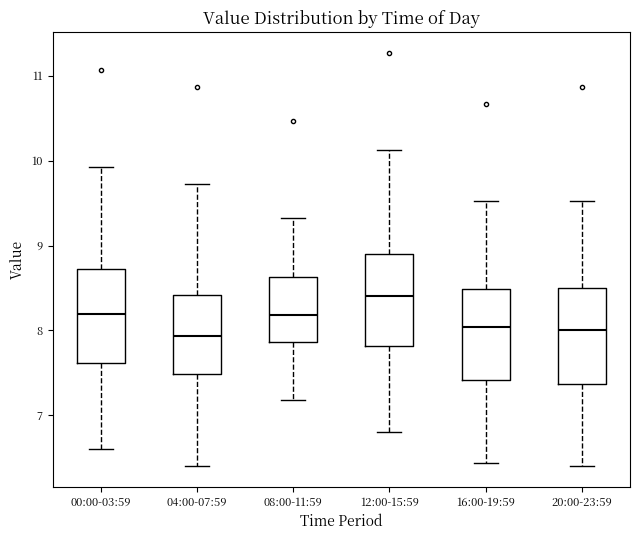

Reading left to right, transcribe this box plot: for each box, give where its median line is, the range the box spans, and where its two whiskers end, as read against the y-axis. The values are not printed on the chart, so give them approximately, as read against the axis.

00:00-03:59: median 8.2, box 7.6 to 8.7, whiskers 6.6 to 9.9
04:00-07:59: median 7.9, box 7.5 to 8.4, whiskers 6.4 to 9.7
08:00-11:59: median 8.2, box 7.9 to 8.6, whiskers 7.2 to 9.3
12:00-15:59: median 8.4, box 7.8 to 8.9, whiskers 6.8 to 10.1
16:00-19:59: median 8.0, box 7.4 to 8.5, whiskers 6.4 to 9.5
20:00-23:59: median 8.0, box 7.4 to 8.5, whiskers 6.4 to 9.5